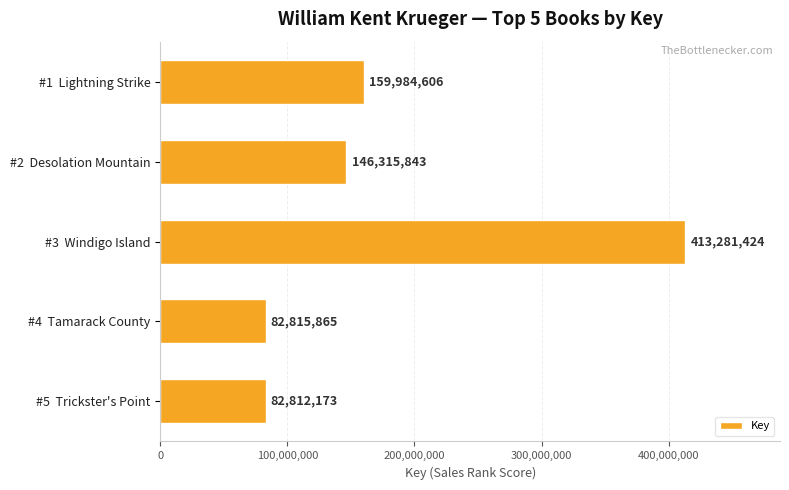

Are the bars horizontal?

Yes